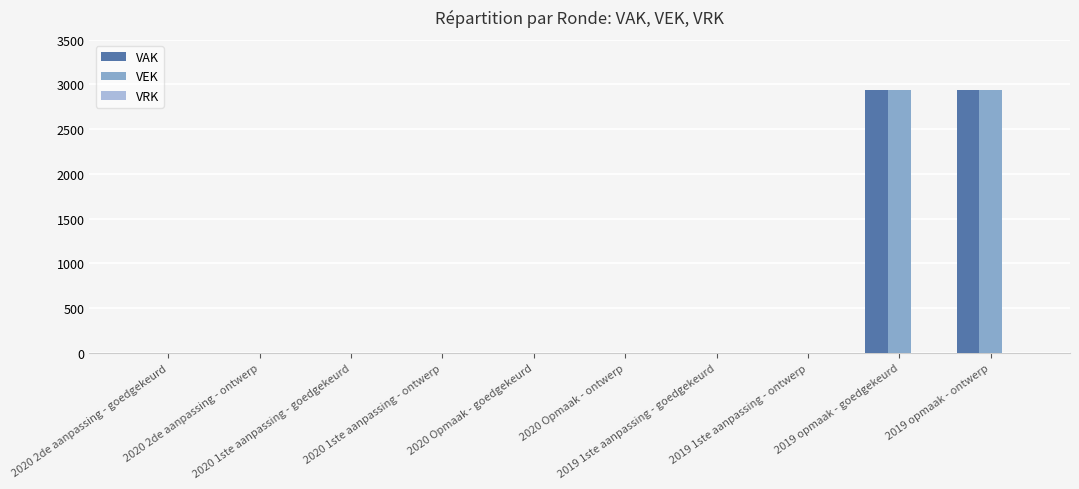

What is the average value of the VAK series?

588